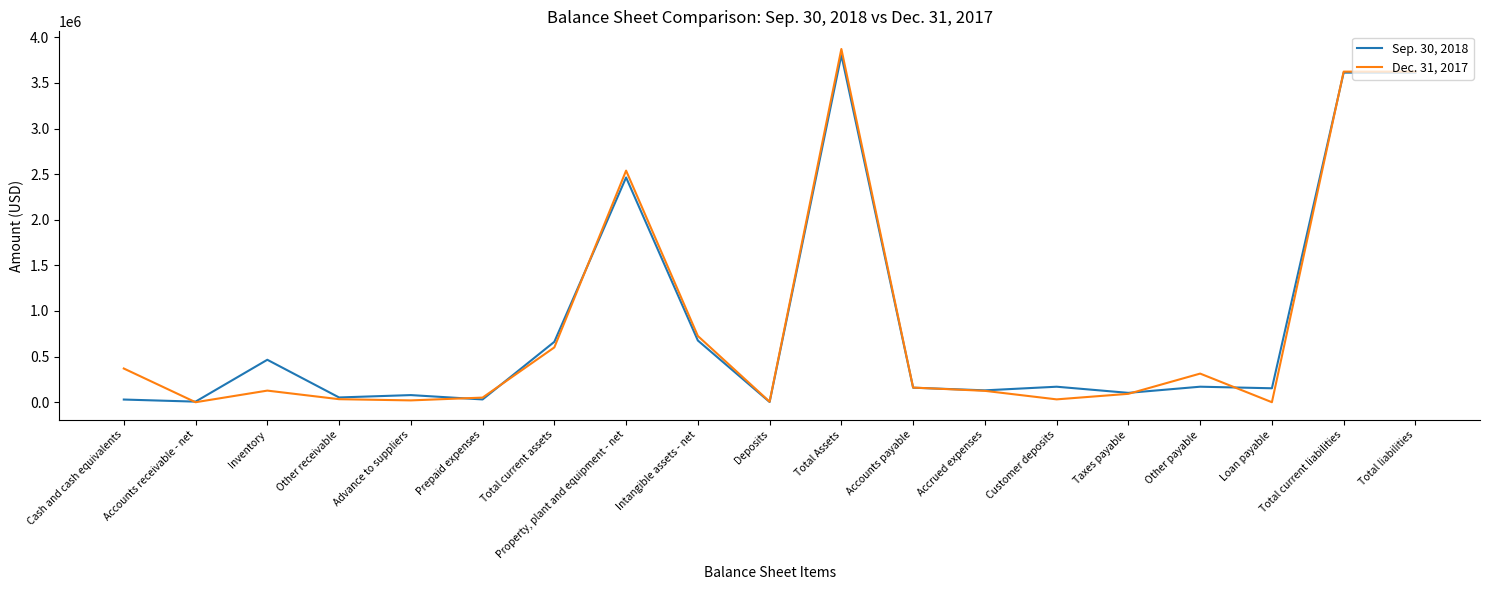

Is this an area chart (filled region under the line)?

No